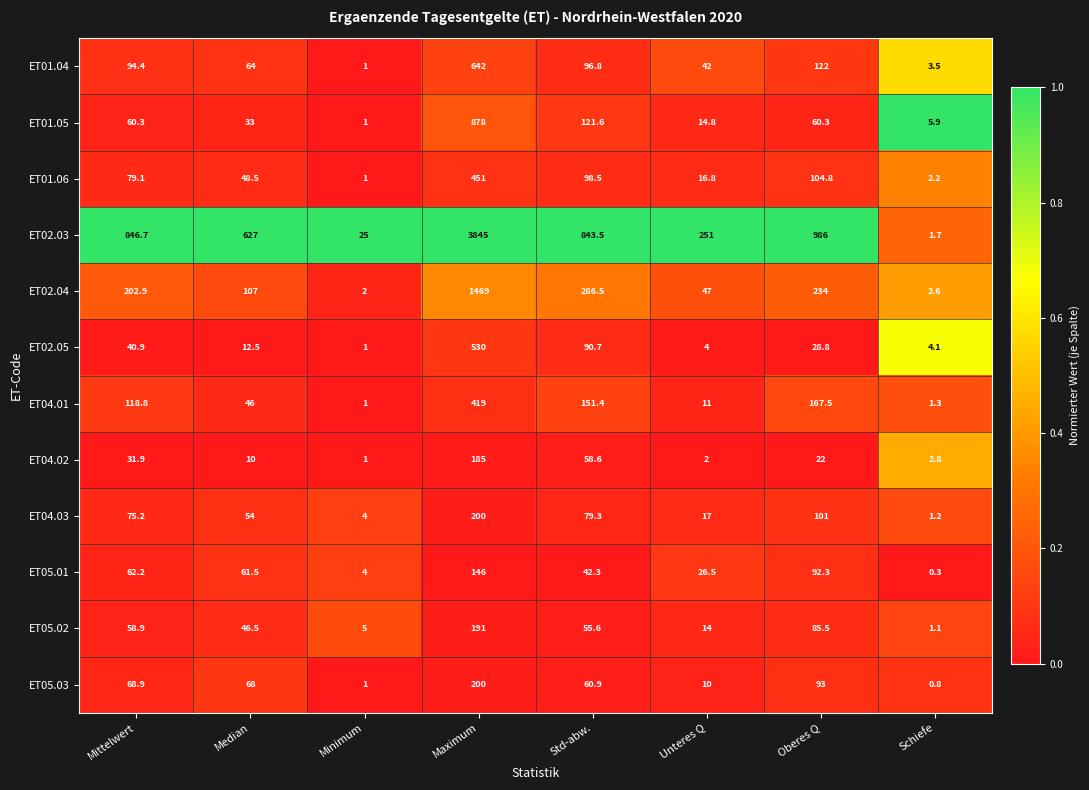

At which category is the sum across all series the highest?

Maximum